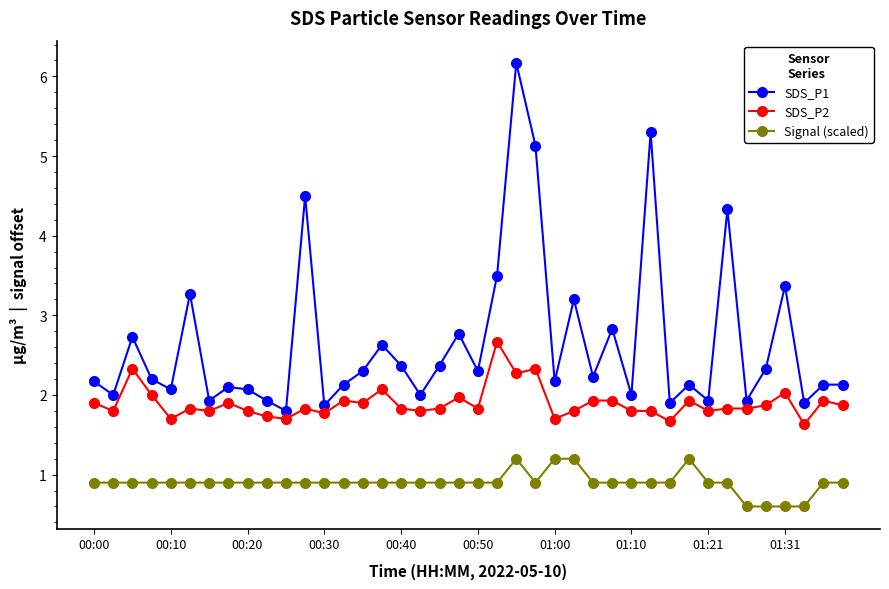

True or false: Signal (scaled) and SDS_P1 cross at least once.

False